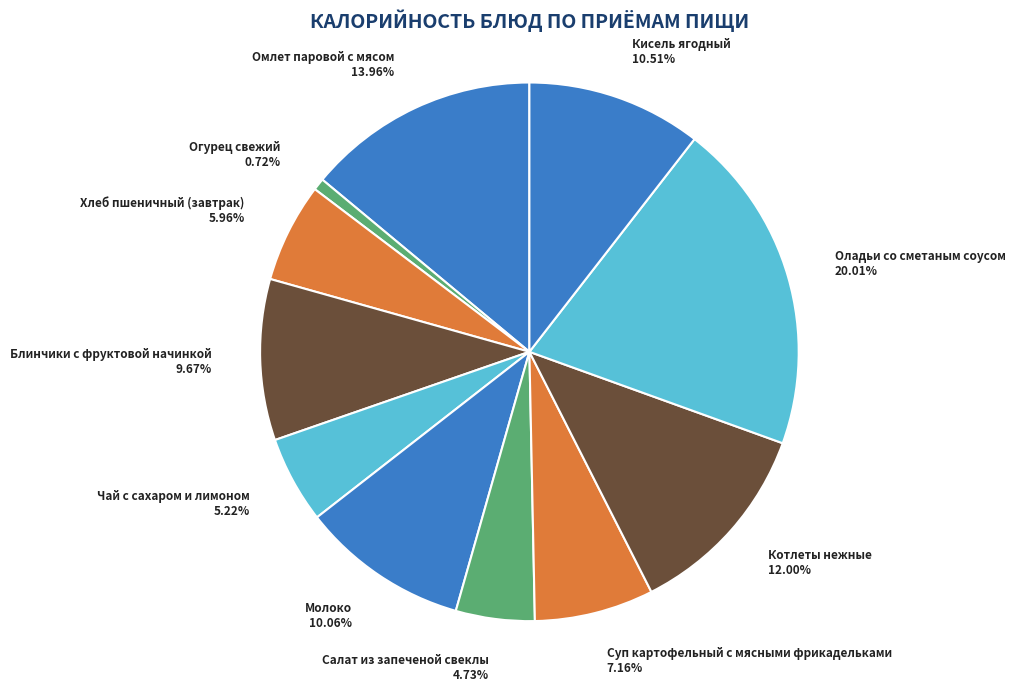

To the nearest percent, what percentage of the pie is Оладьи со сметаным соусом?

20%